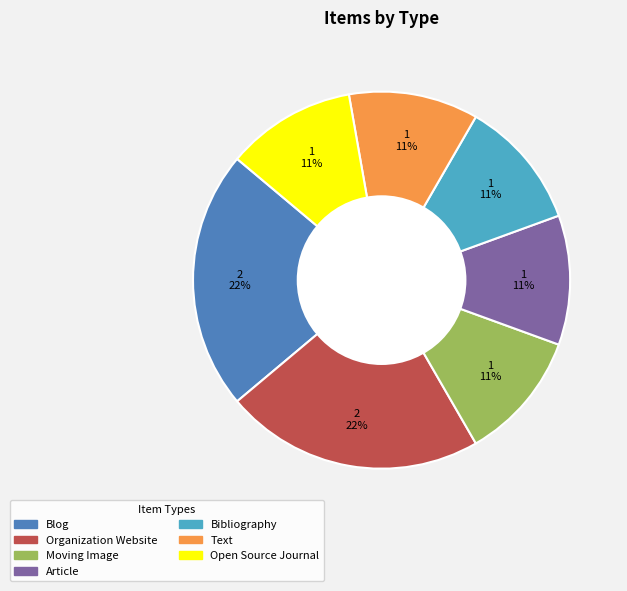

Count the number of slices in the pie.

7